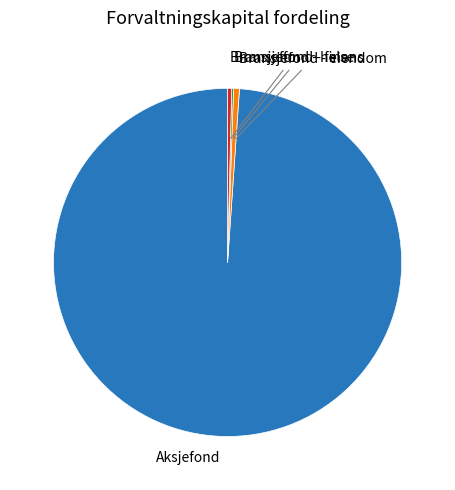

Is there a majority slice in this chart?

Yes